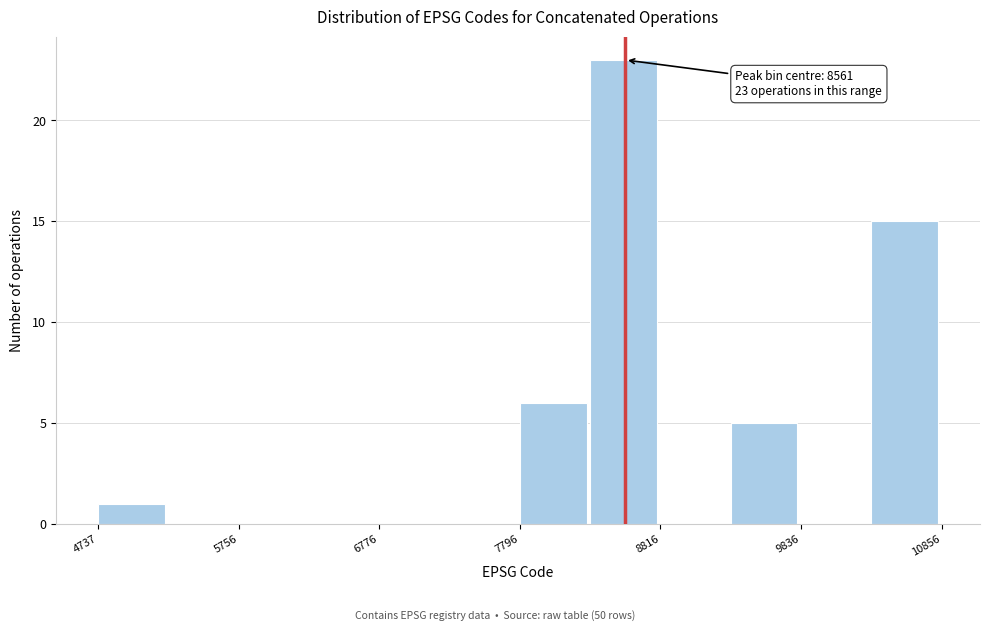

Around what value on the x-axis is the tallest bar? Give the approximate position of its centre, as read against the axis.

8600